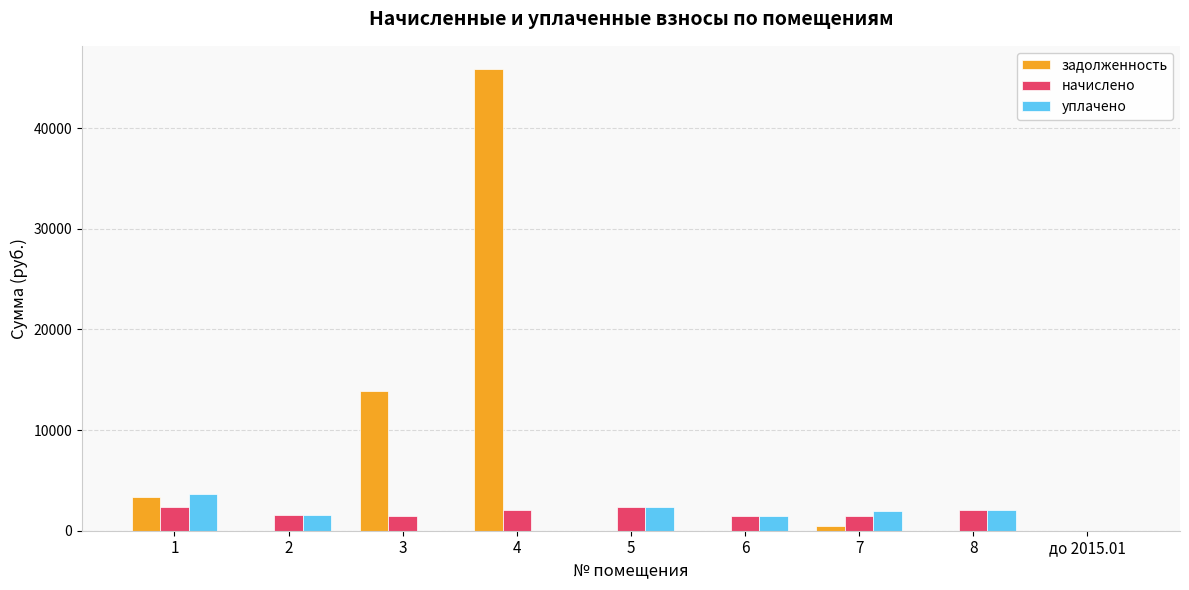

Are the bars grouped side by side (vs. stacked)?

Yes